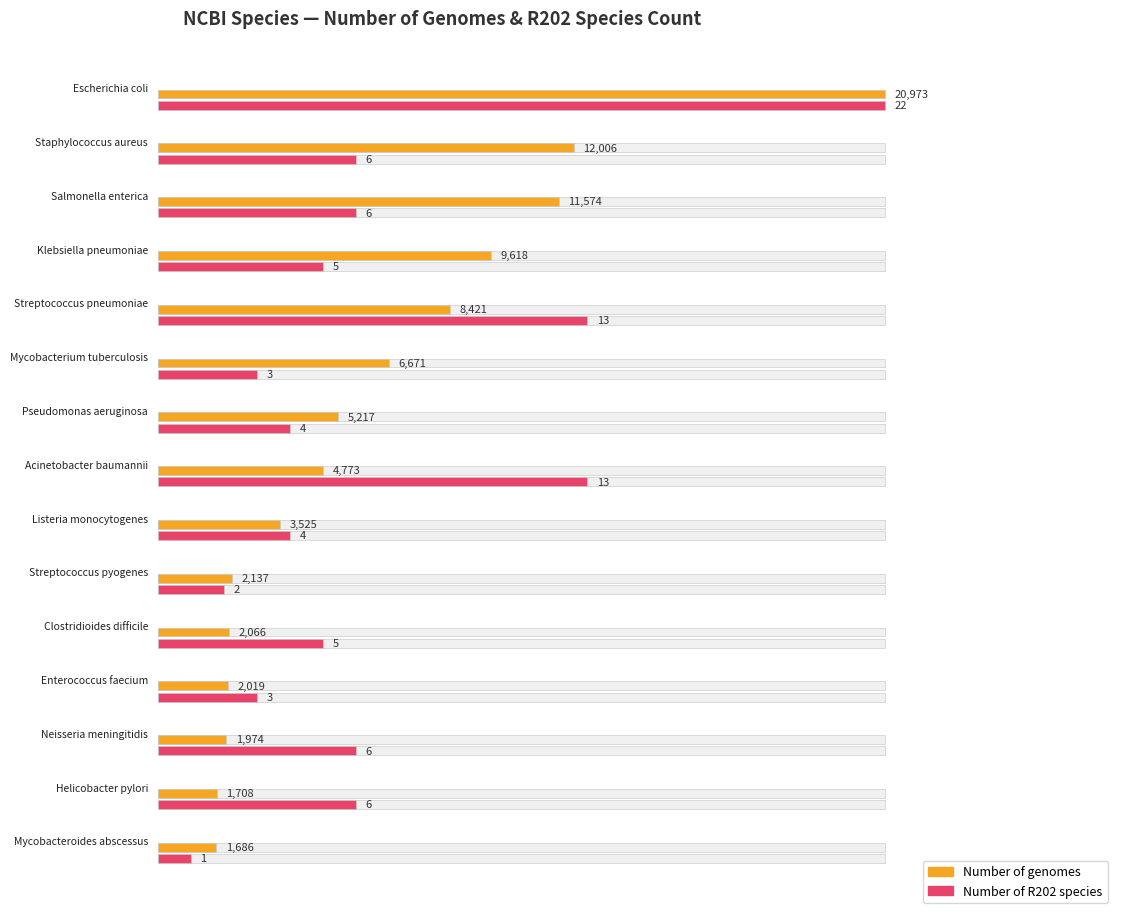

Does the chart contain any negative values?

No